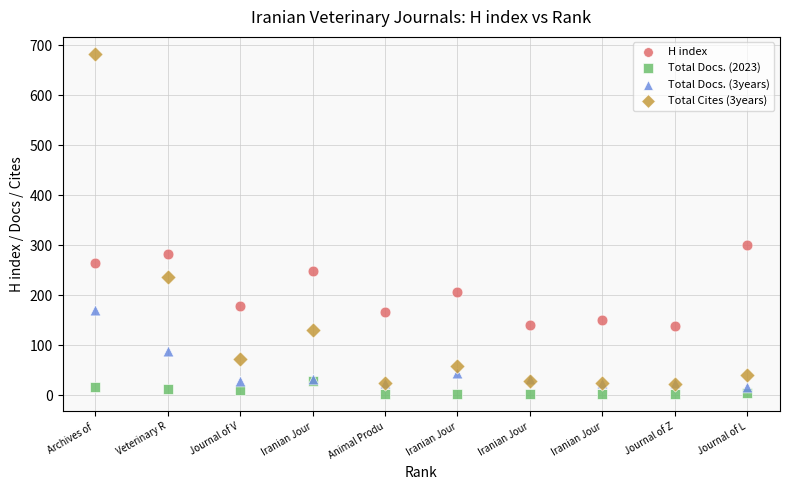

Which series contains the lowest Y value?

Total Docs. (2023)